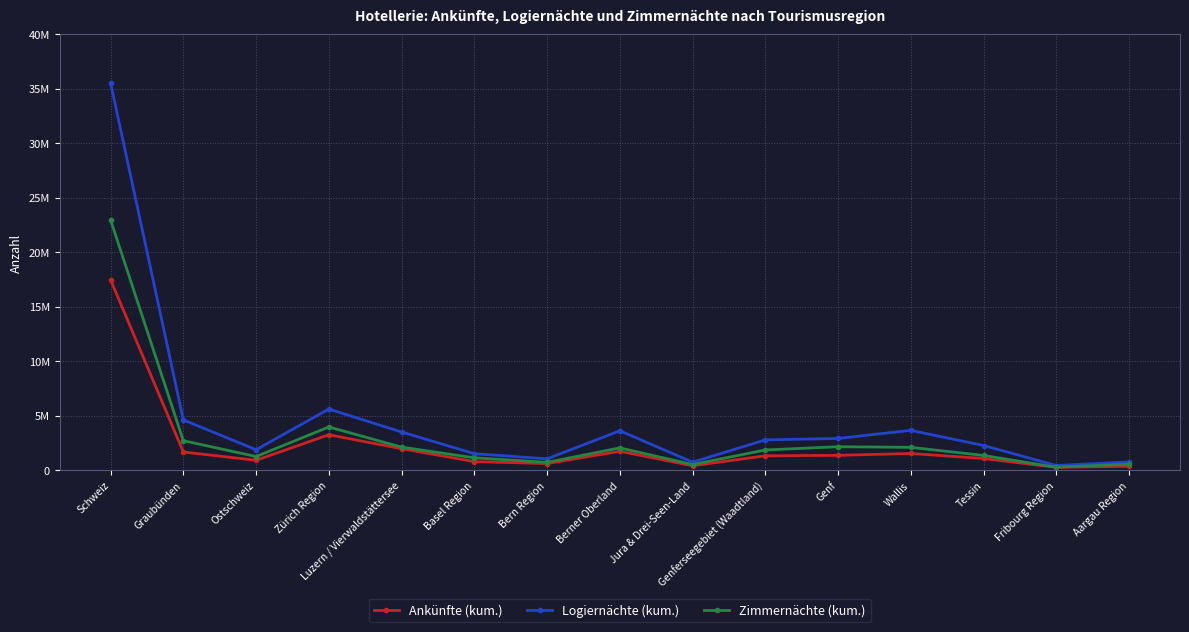

True or false: Logiernächte (kum.) has more than 1 interior local peaks.

True